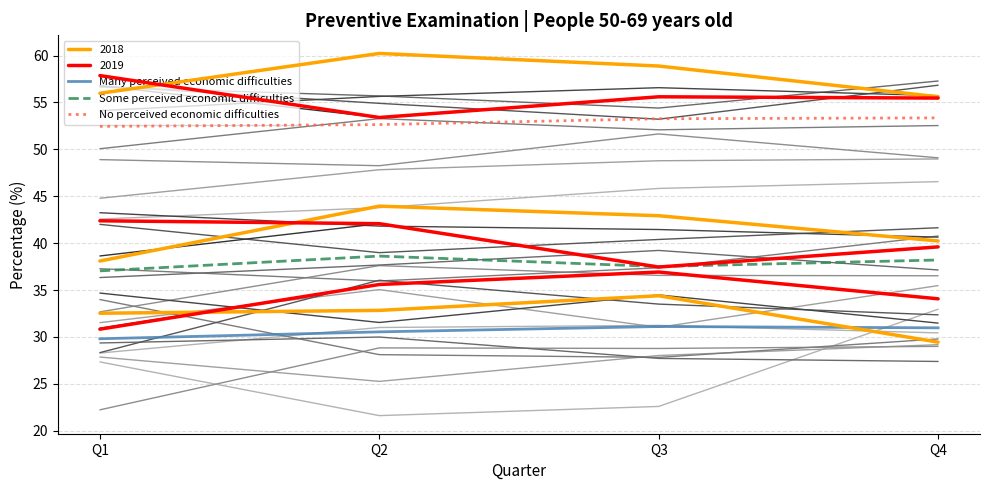

Does the chart display data point markers on the line(s)?

No